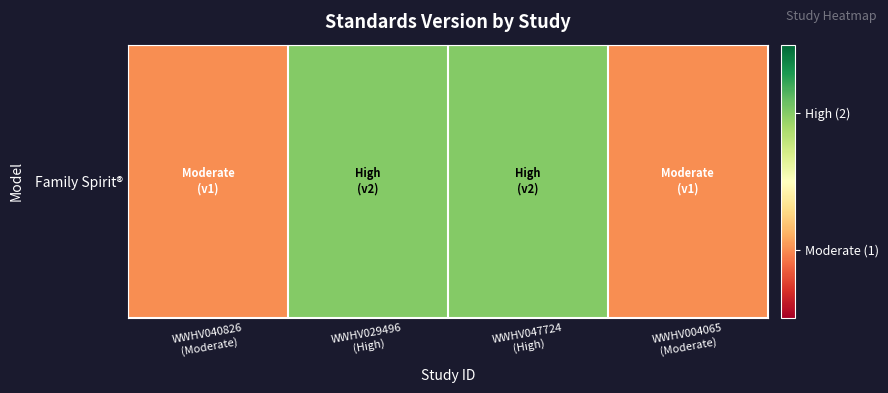

True or false: the data shows 1 at WWHV029496
(High).

False